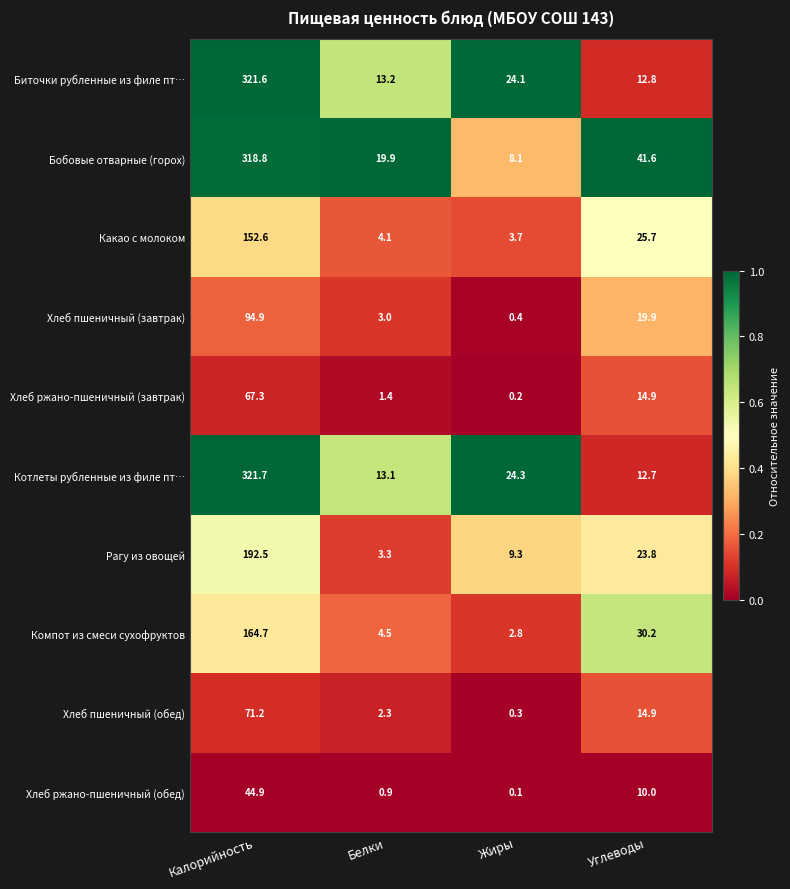

True or false: Хлеб пшеничный (обед) has a value of 71.2 at Калорийность.

True